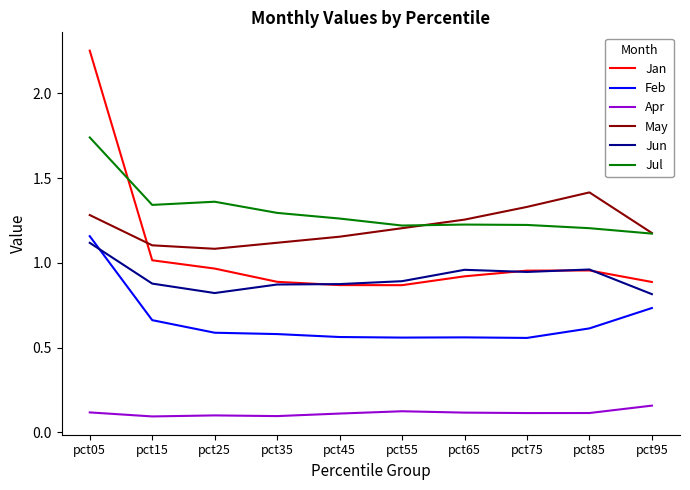

At which label does May reach its peak?

pct85